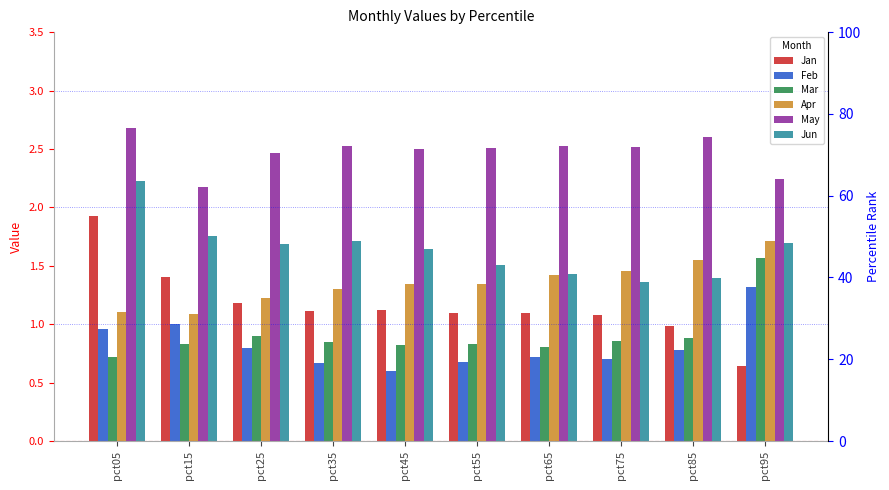

Rank the categories by May value from lowest to highest.

pct15, pct95, pct25, pct45, pct55, pct75, pct35, pct65, pct85, pct05